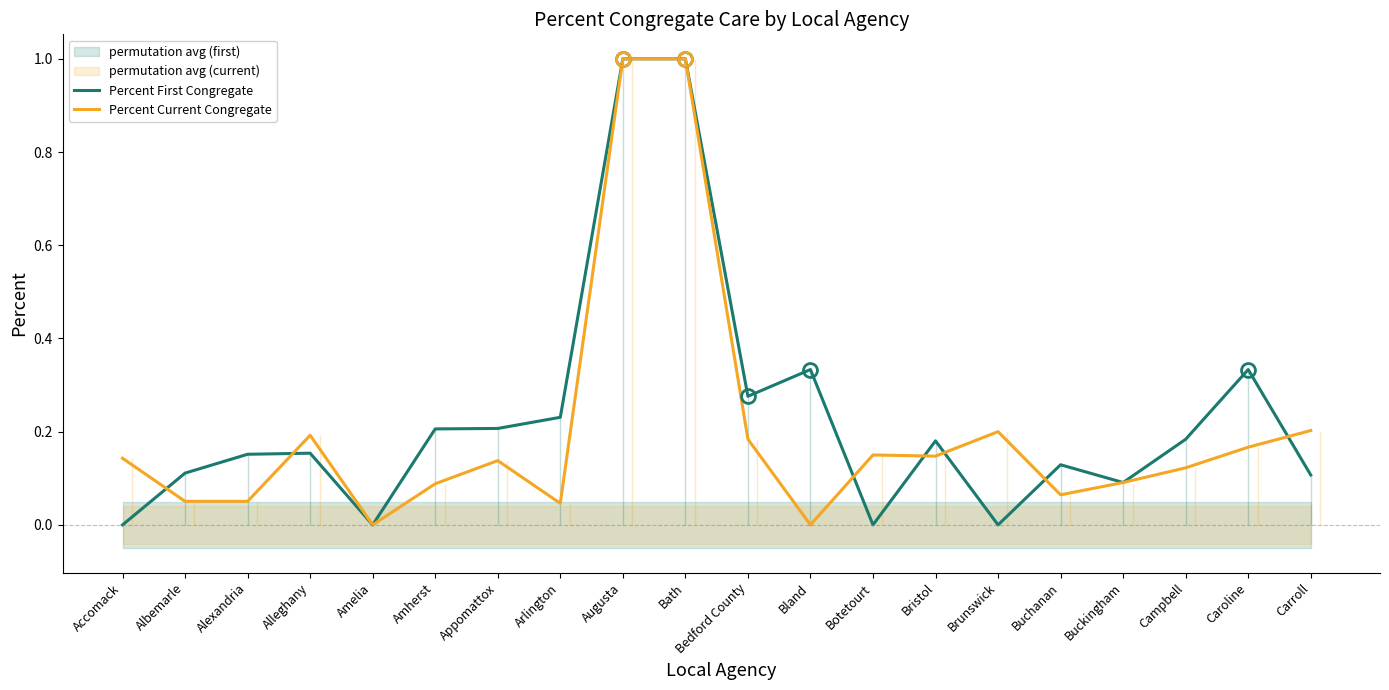

Rank the series by their maximum value, from highest to lowest.

Percent First Congregate, Percent Current Congregate